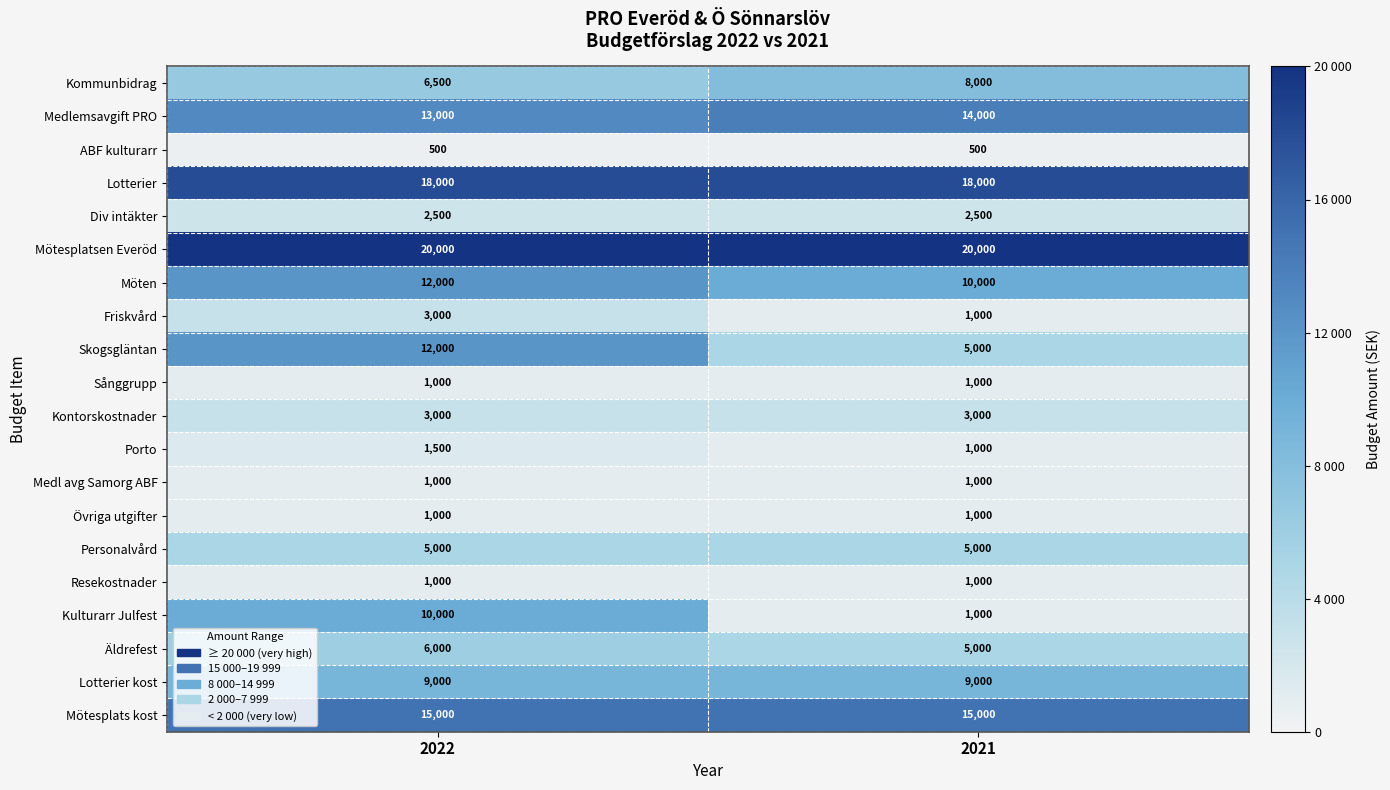

Is it true that Sånggrupp equals 1596 at 2022?

False